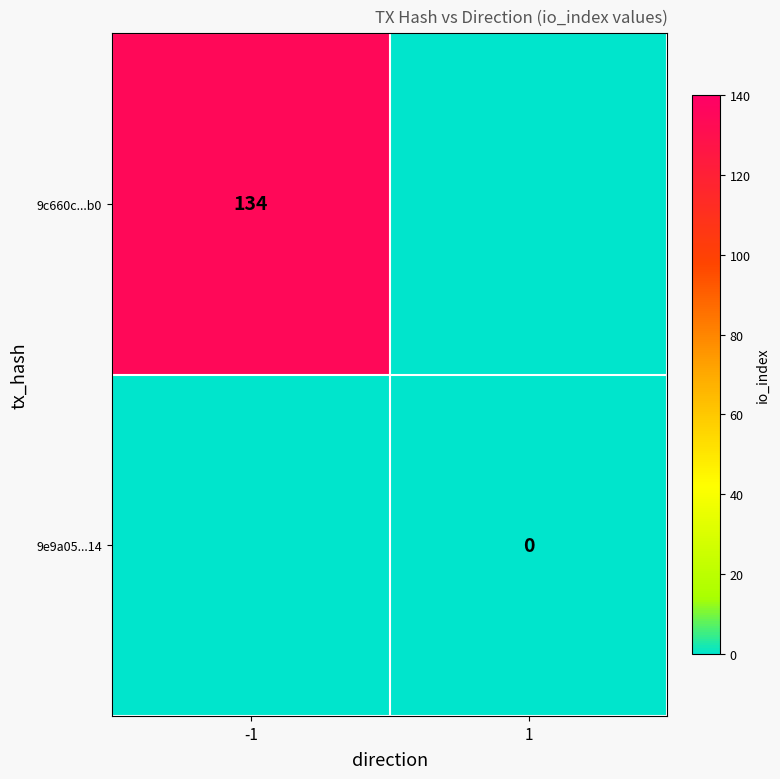

The 9c660c...b0 series shows 134 at -1. True or false?

True